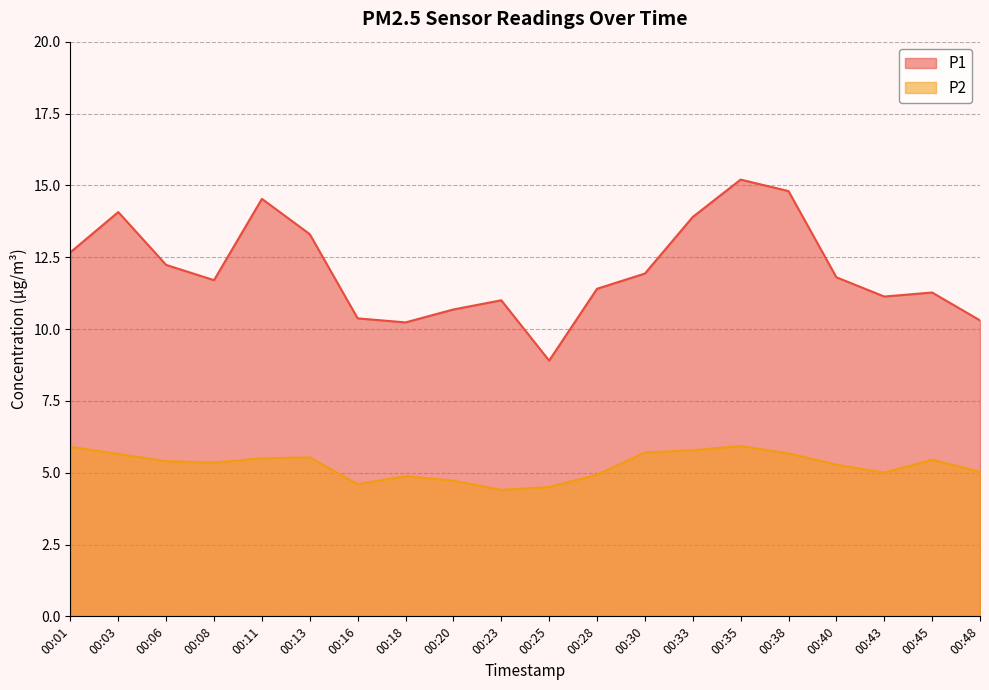

True or false: P1 and P2 intersect in this chart.

False